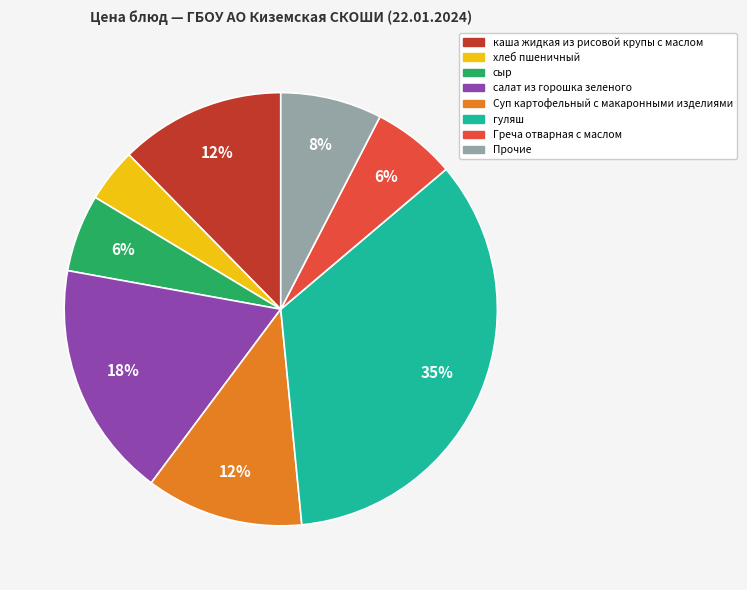

To the nearest percent, what is the difference between the largest and smallest slice percentages?

31%